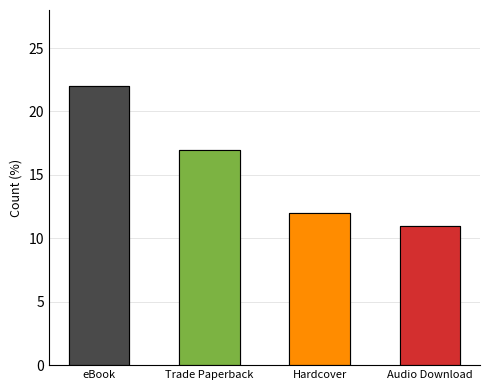

The value at Hardcover is 12. True or false?

True